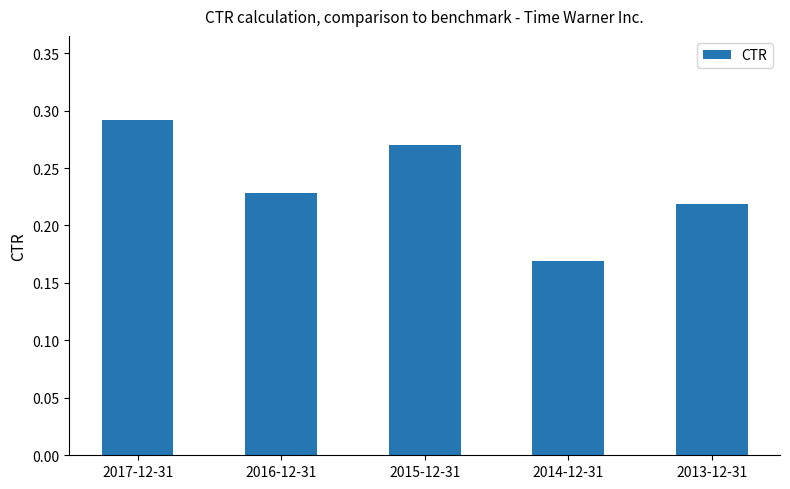

What is the difference between the second highest and minimum values?

0.1